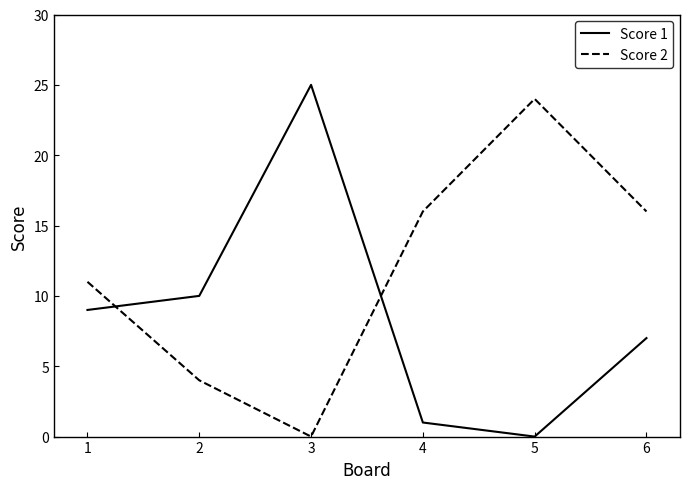

True or false: Score 2 and Score 1 intersect in this chart.

True